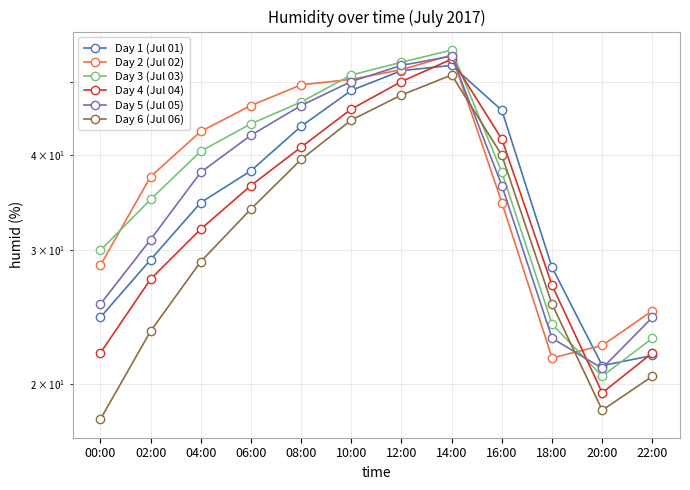

What are all the series names shown in the legend?

Day 1 (Jul 01), Day 2 (Jul 02), Day 3 (Jul 03), Day 4 (Jul 04), Day 5 (Jul 05), Day 6 (Jul 06)